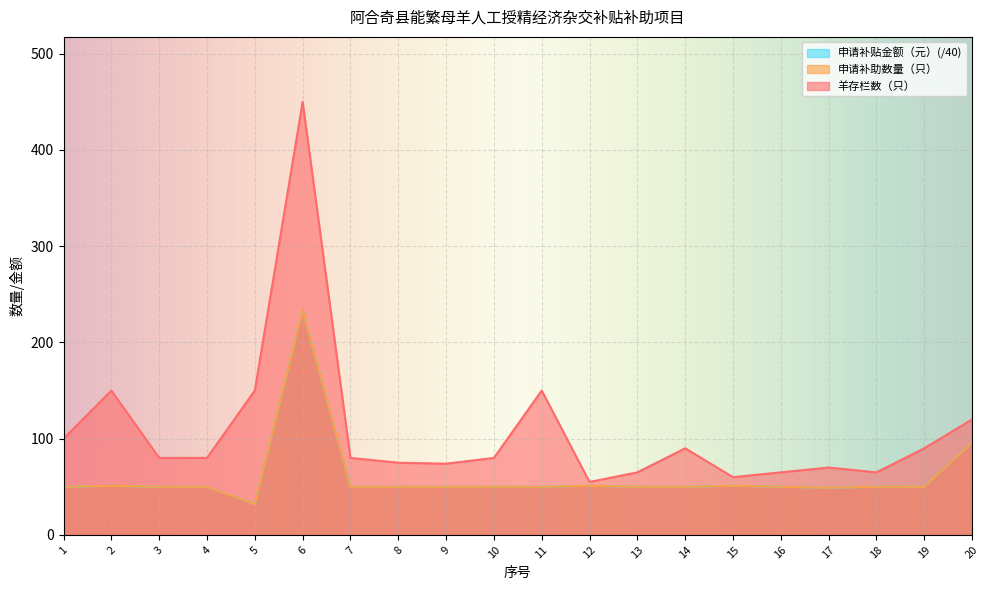

True or false: 羊存栏数（只） and 申请补助数量（只） cross at least once.

False